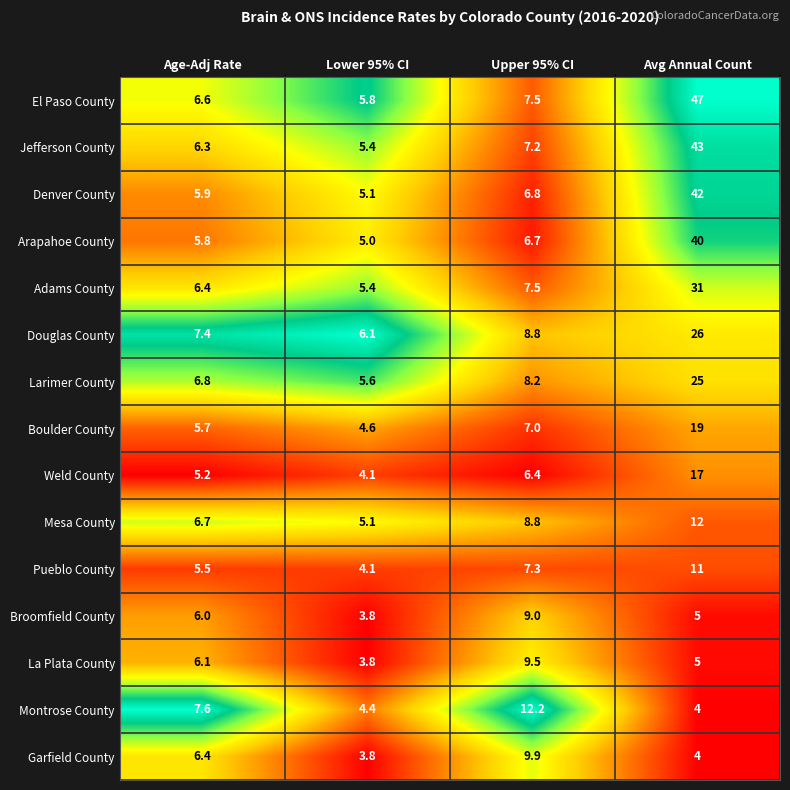

Is the value of Mesa County at Age-Adj Rate greater than the value of Montrose County at Avg Annual Count?

Yes